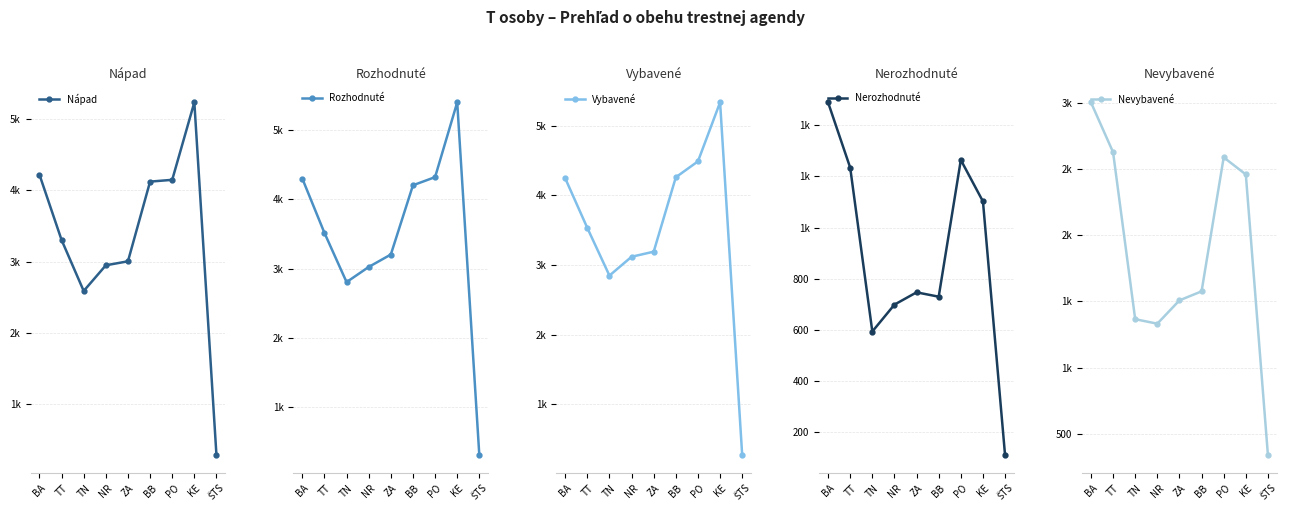

Which series has the largest range (max minus min)?

Rozhodnuté